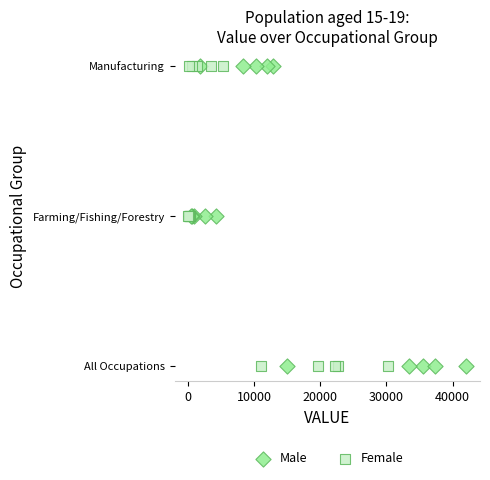

What are all the series names shown in the legend?

Male, Female